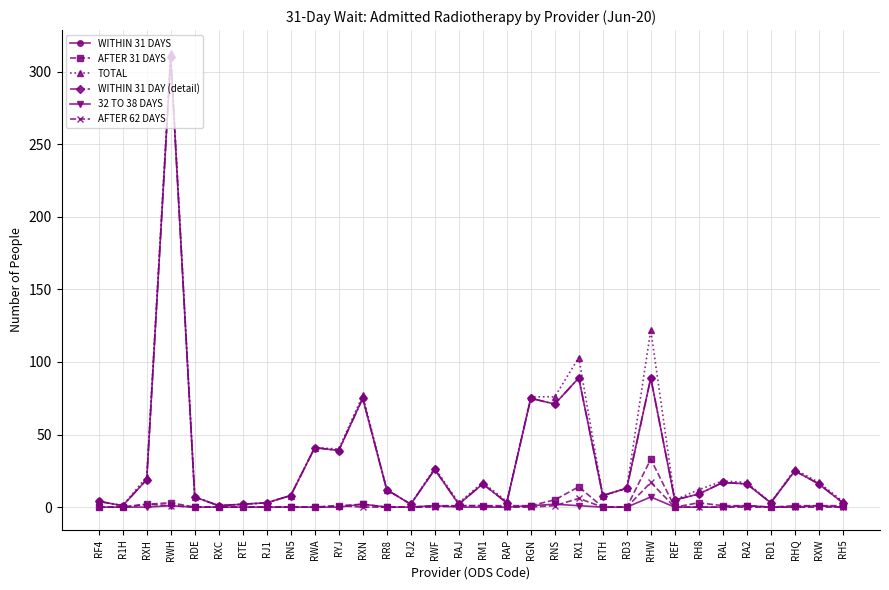

Does the chart have visible grid lines?

Yes